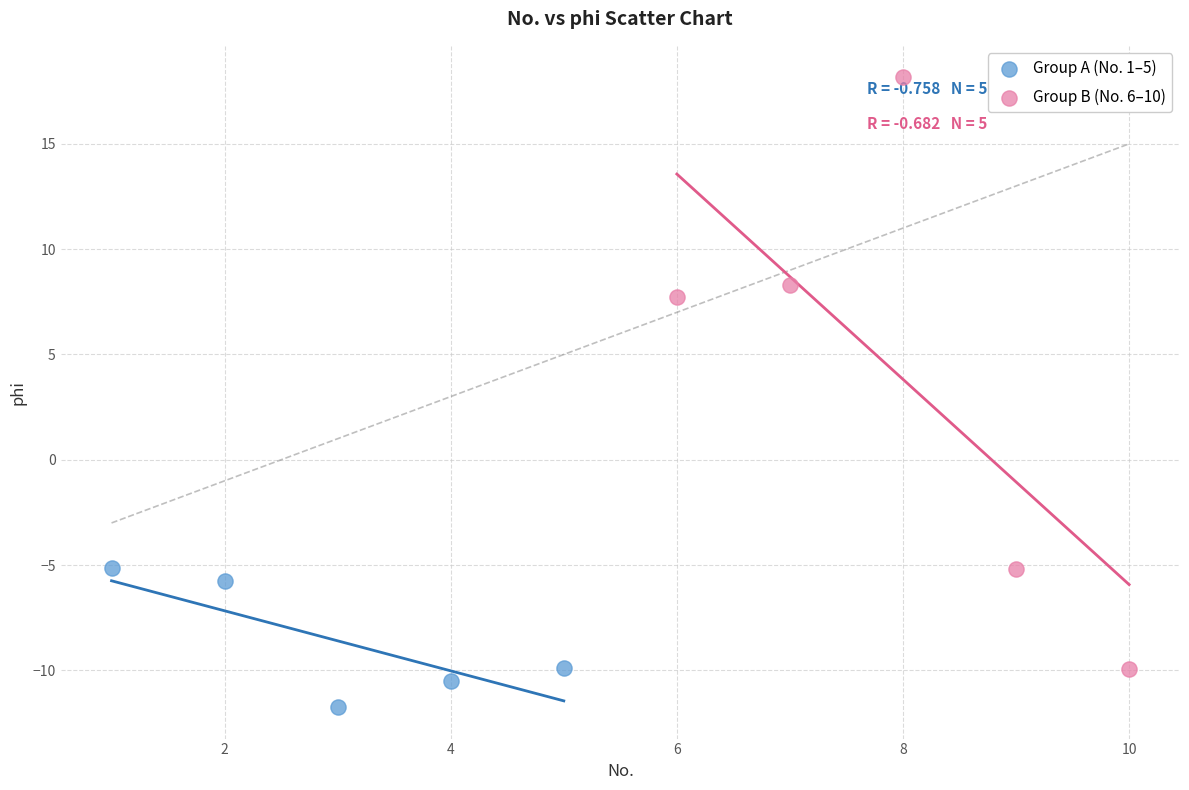

Which series has the widest spread of Y values?

Group B (No. 6–10)